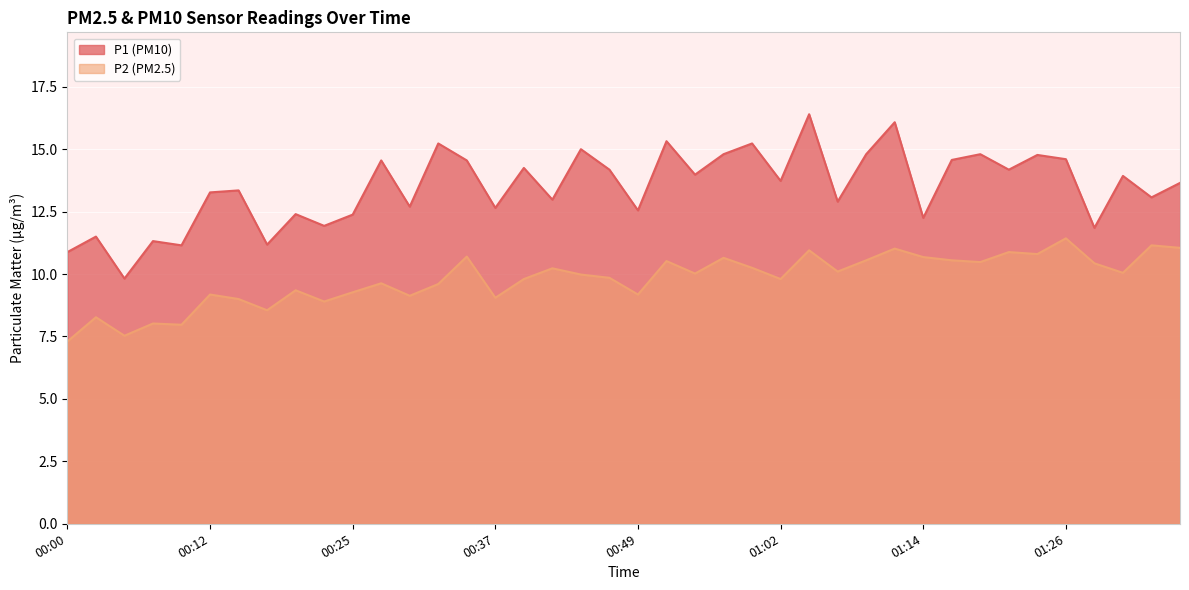

What position from the left is 00:05?

3